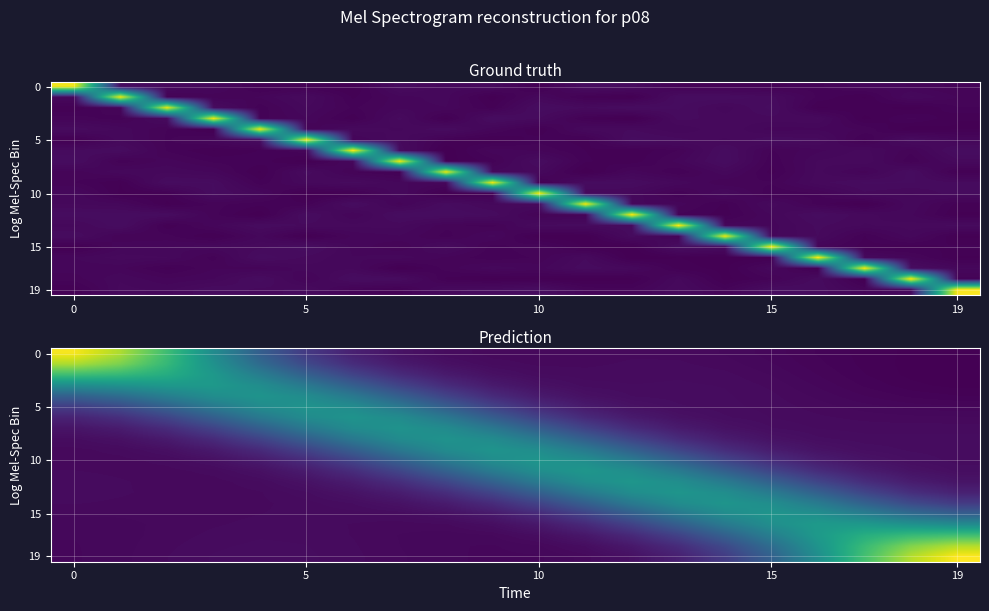

Count the number of data series in this chart.

20